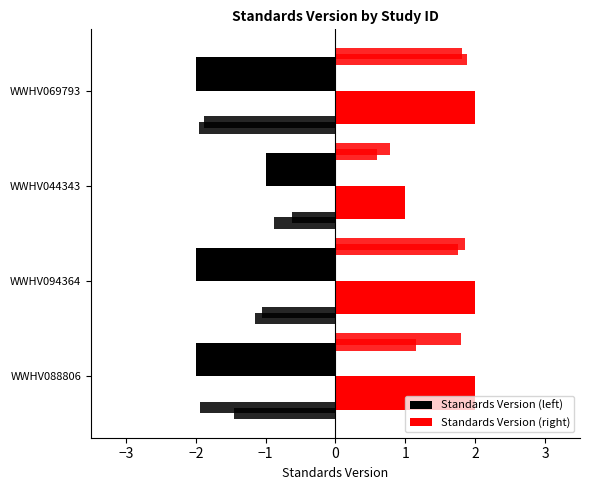

Which category has the highest value across all series?

WWHV088806